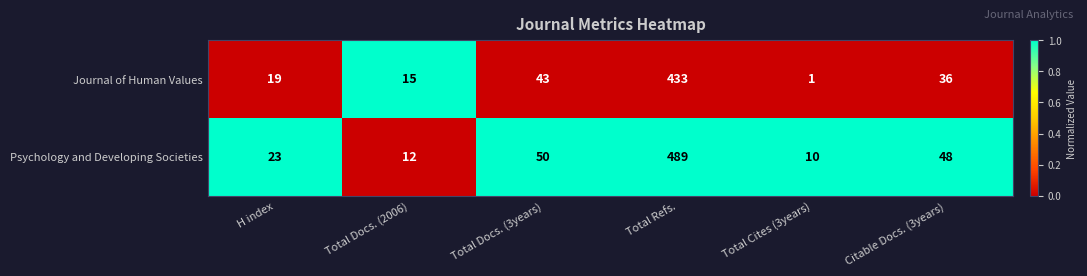

Between Total Docs. (2006) and Total Cites (3years), which series saw the biggest shift?

Journal of Human Values